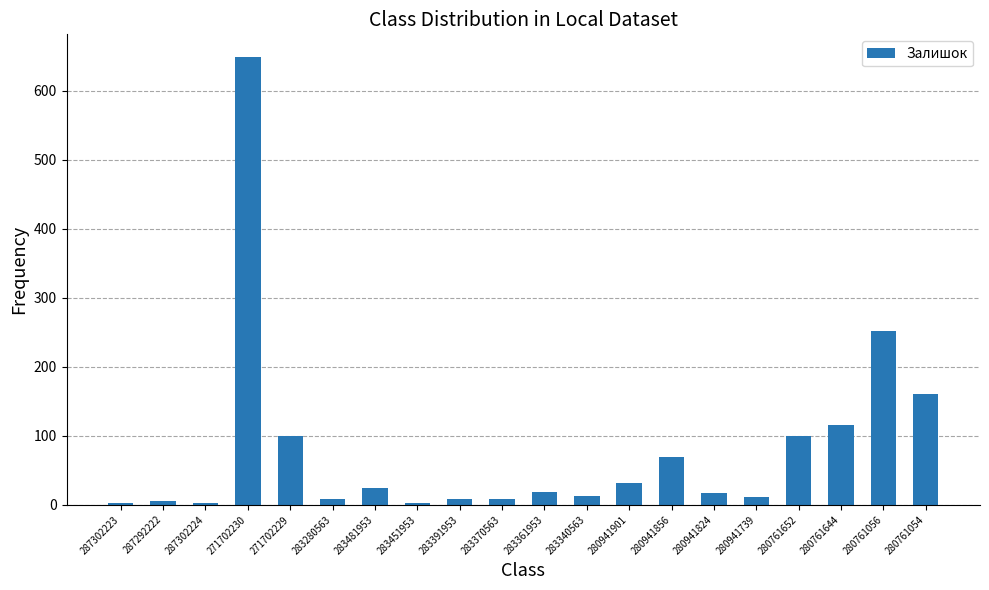

The value at 280941856 is 112. True or false?

False